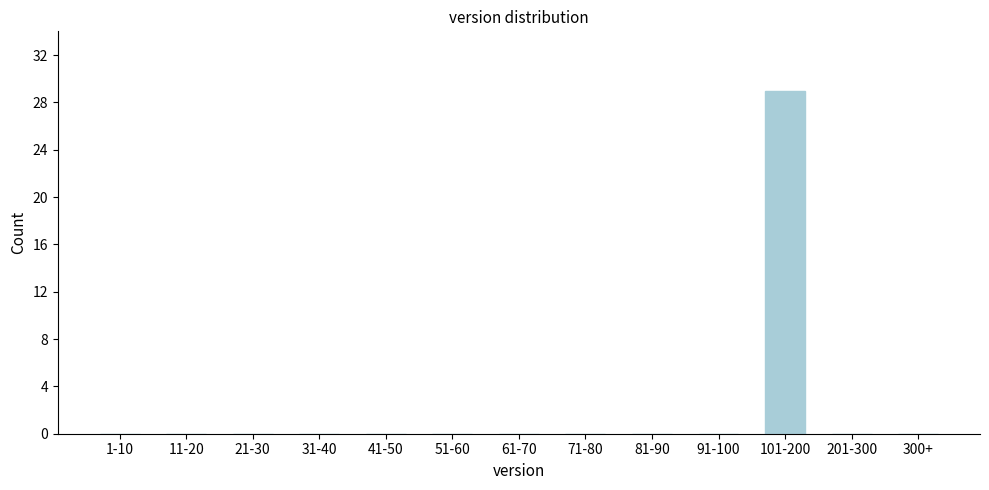

Reading left to right, extract all data points from this chart.

1-10=0	11-20=0	21-30=0	31-40=0	41-50=0	51-60=0	61-70=0	71-80=0	81-90=0	91-100=0	101-200=29	201-300=0	300+=0